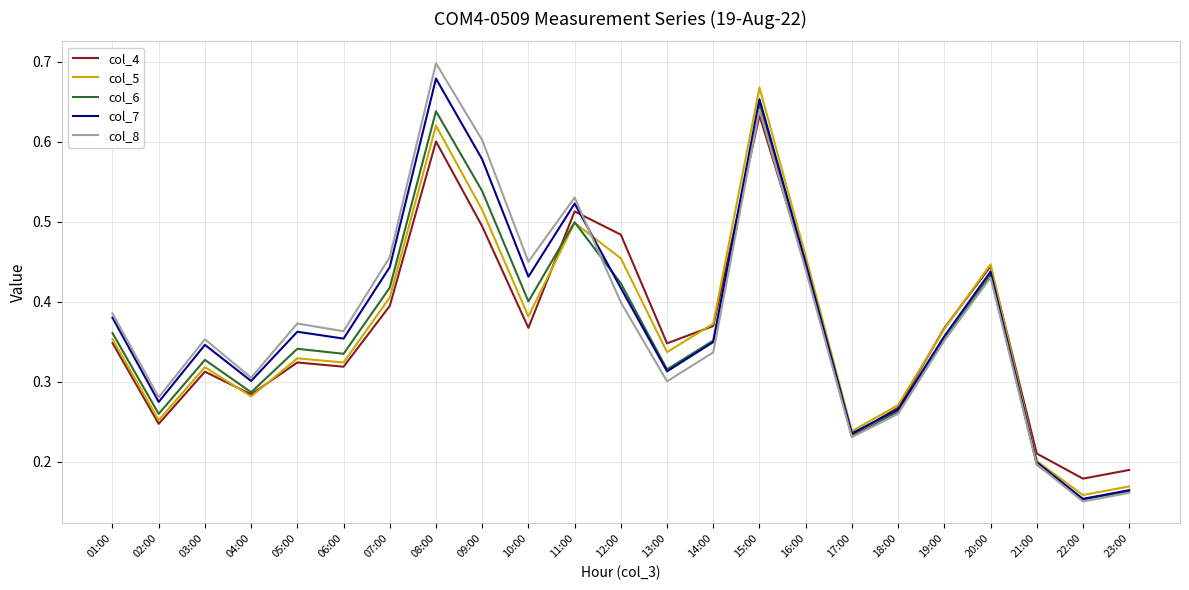

Where is the first local maximum for col_4?

03:00